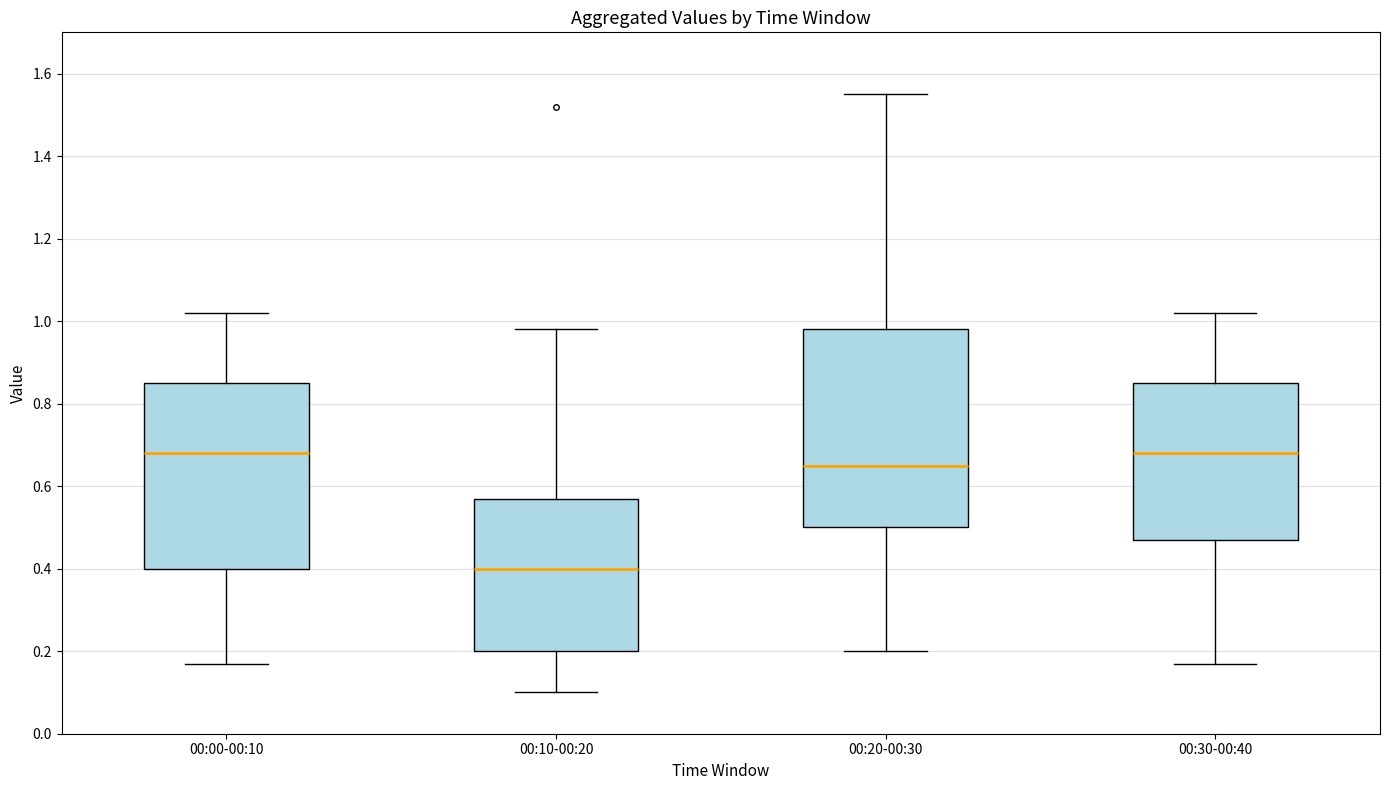

Which box is the tallest, from its lower edge to its upper edge?

00:20-00:30